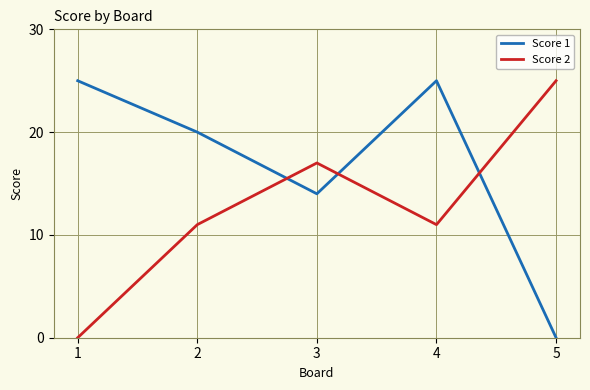

Which series changed the most between 2 and 5?

Score 1